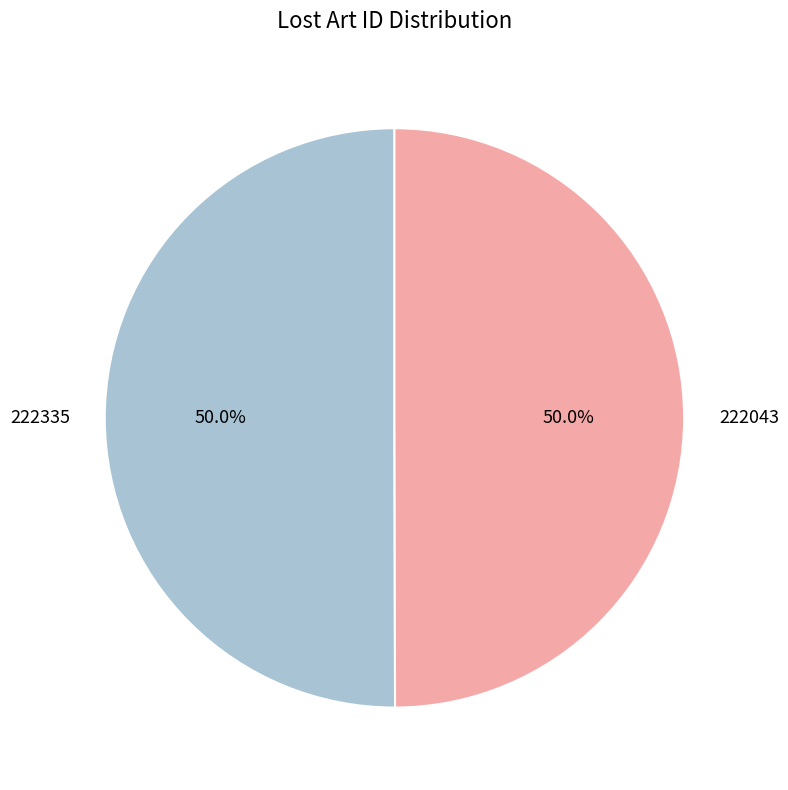

Count the number of slices in the pie.

2